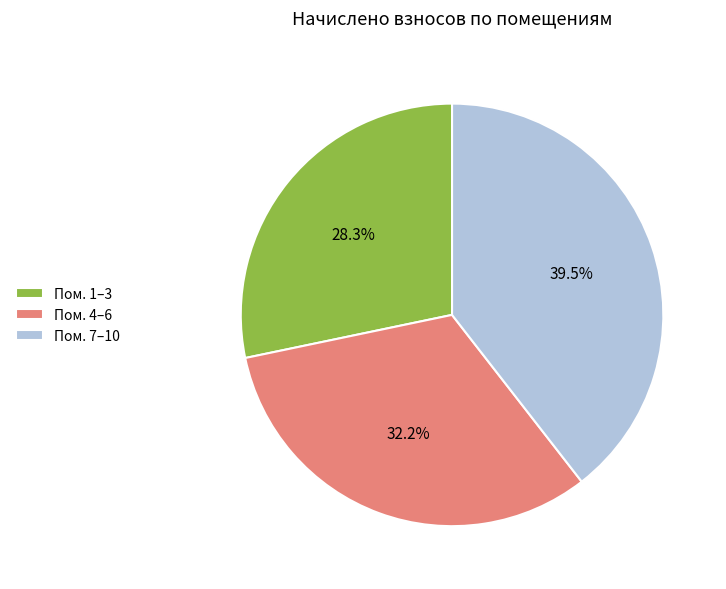

What is the smallest slice in the pie chart?

Пом. 1–3